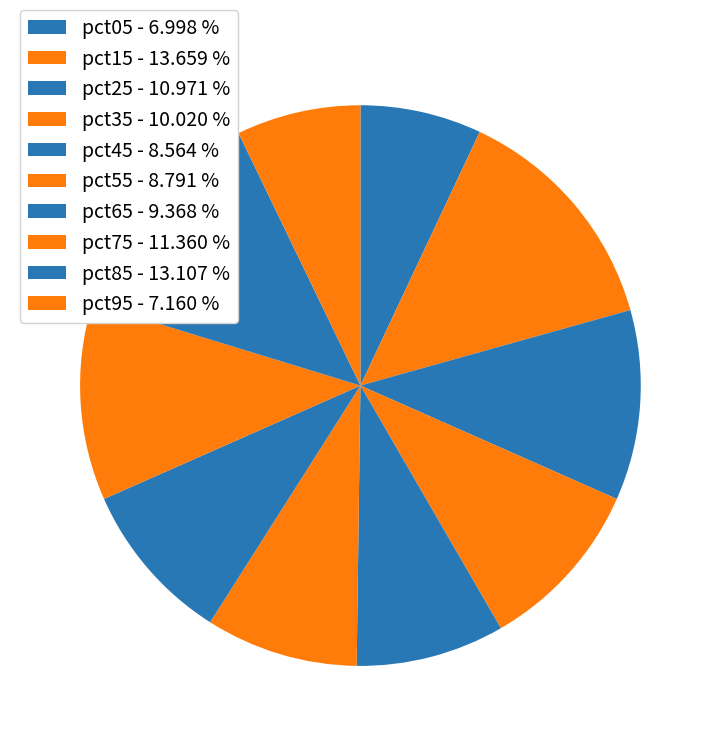

Which category has the smallest portion of the pie?

pct05